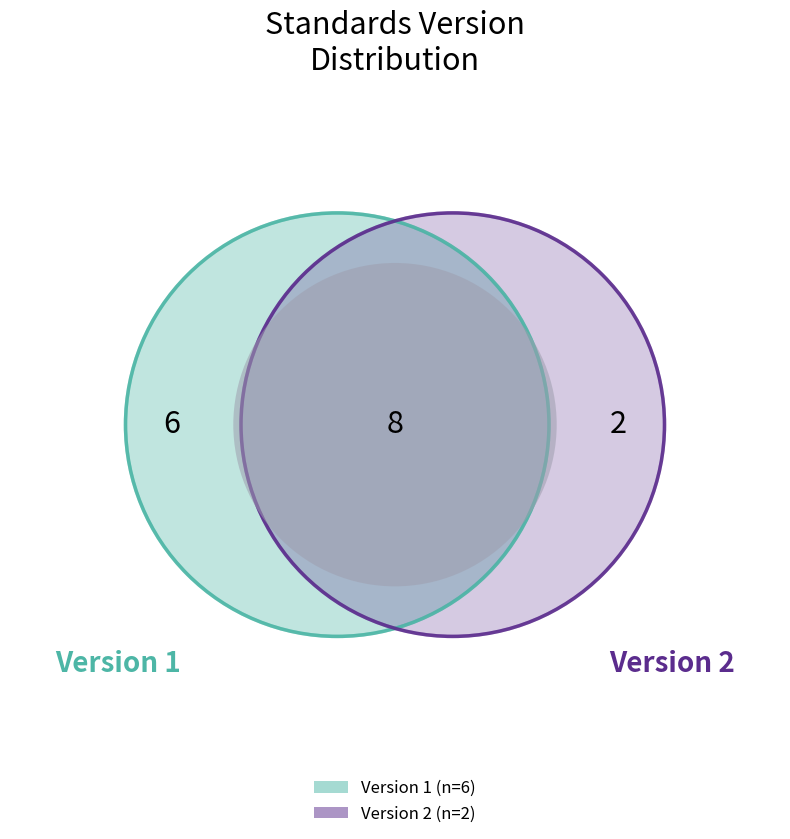

How many slices are in this pie chart?

2